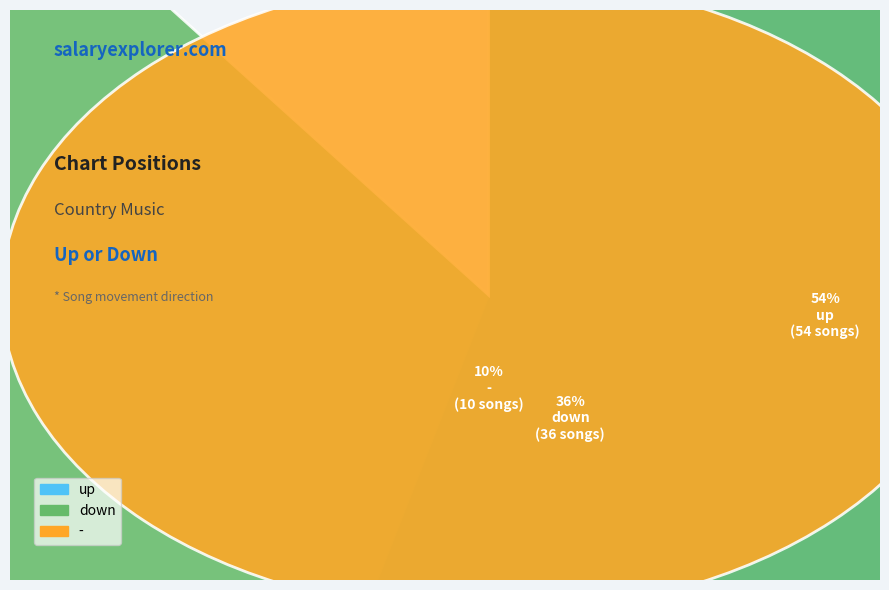

True or false: up accounts for 54% of the total.

True